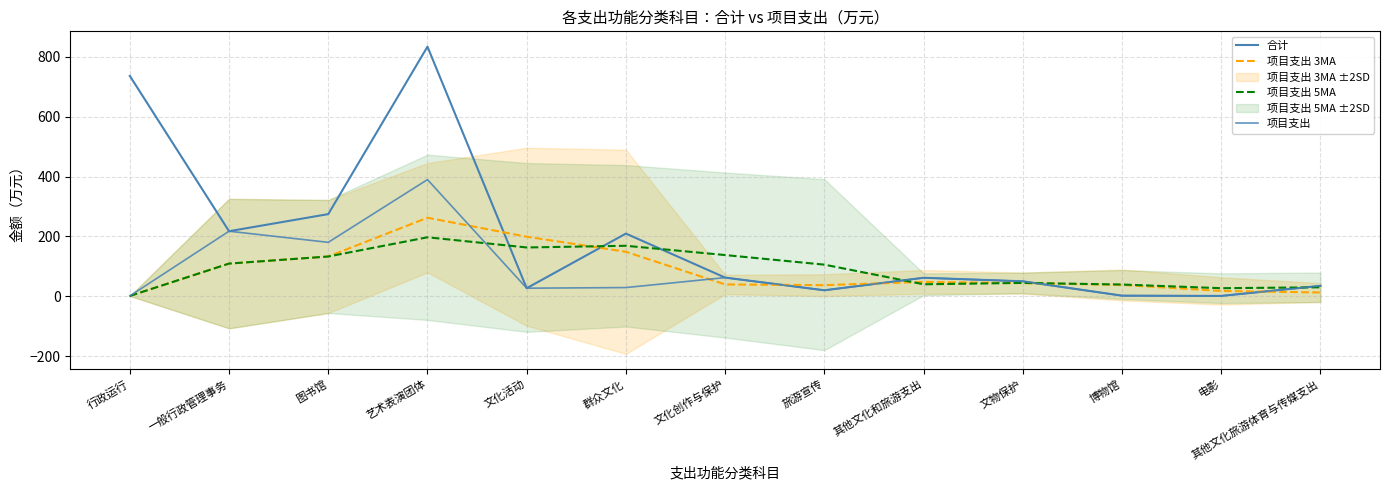

What is the total value across all series at 文物保护?

188.6